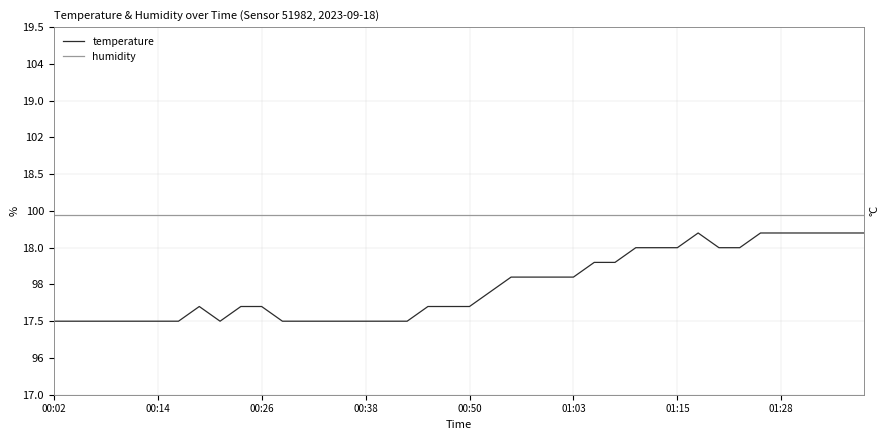

At how many categories does at least one series exceed 51?

40